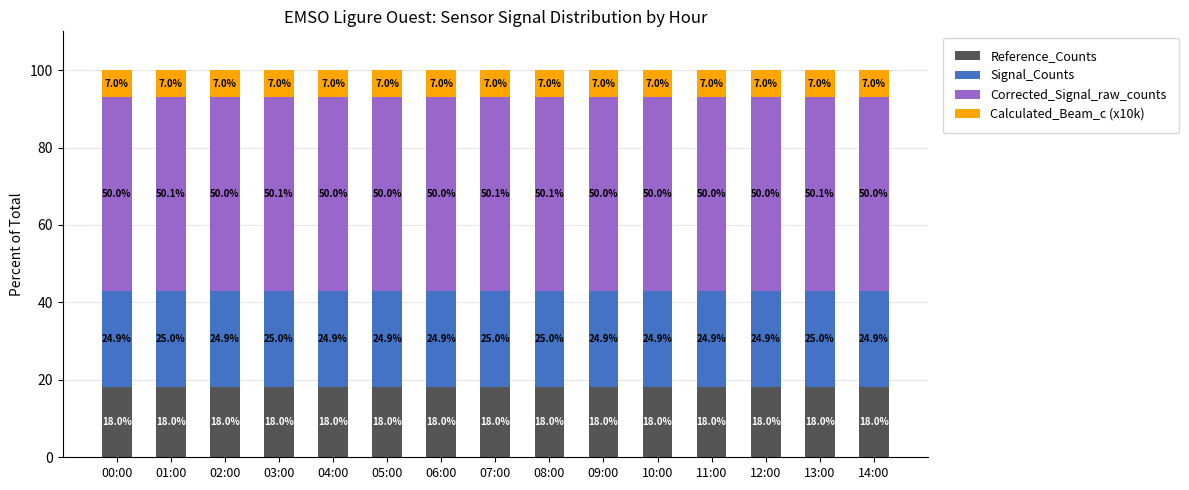

Reading left to right, list the values for the Reference_Counts series.

00:00=18.0	01:00=18.0	02:00=18.0	03:00=18.0	04:00=18.0	05:00=18.0	06:00=18.0	07:00=18.0	08:00=18.0	09:00=18.0	10:00=18.0	11:00=18.0	12:00=18.0	13:00=18.0	14:00=18.0